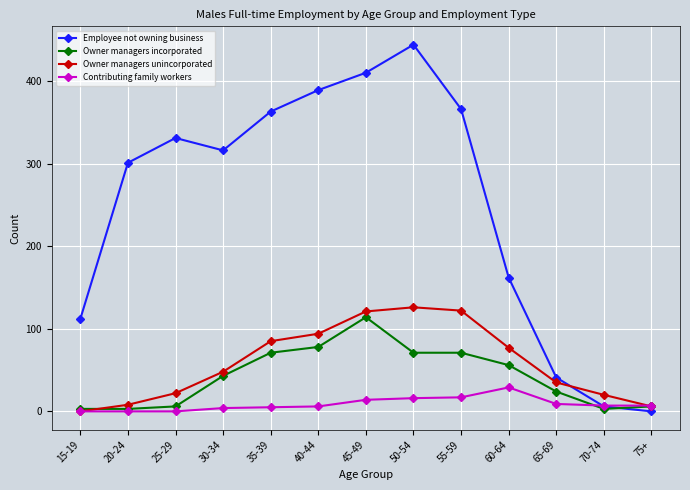

Is the value of Contributing family workers at 20-24 greater than the value of Owner managers unincorporated at 40-44?

No